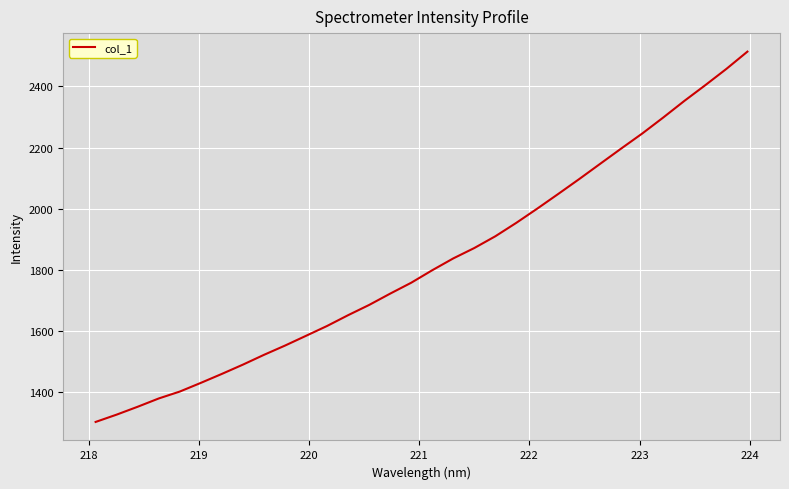

True or false: the data has more than 0 interior local peaks.

False